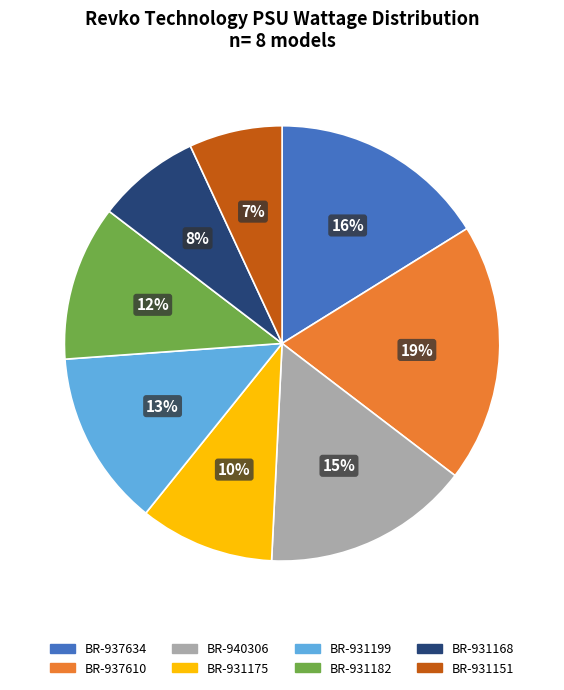

Which category has the smallest portion of the pie?

BR-931151